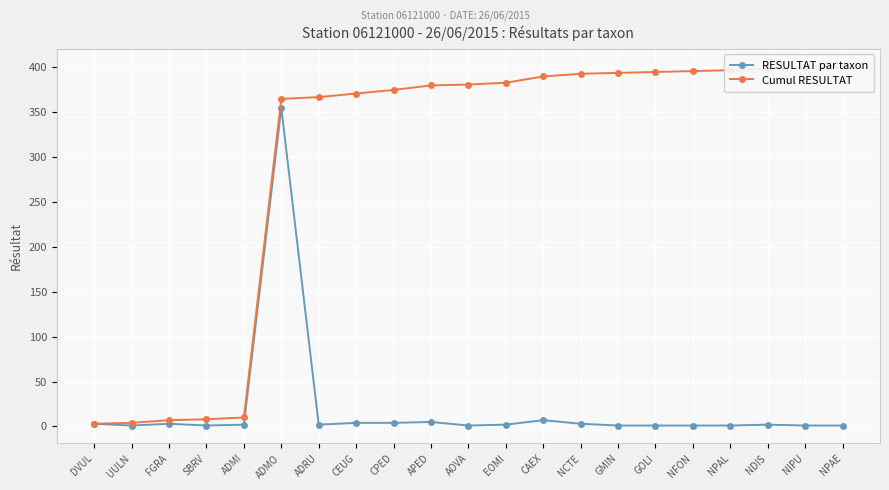

At which category does the chart reach its peak across all series?

NPAE